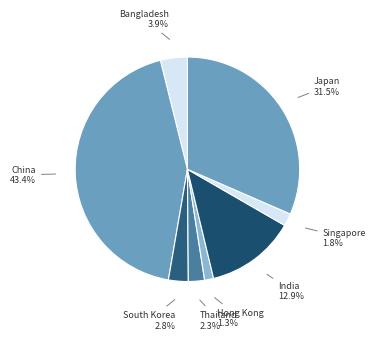

To the nearest percent, what is the combined percentage of India and Singapore?

15%